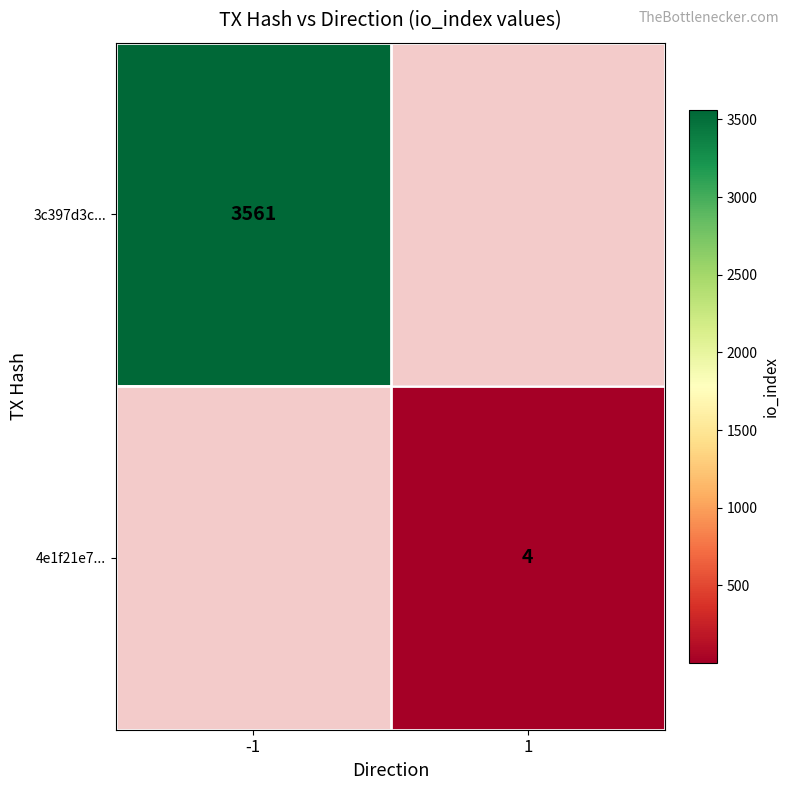

Is the value of 3c397d3c... at -1 greater than the value of 4e1f21e7... at 1?

Yes